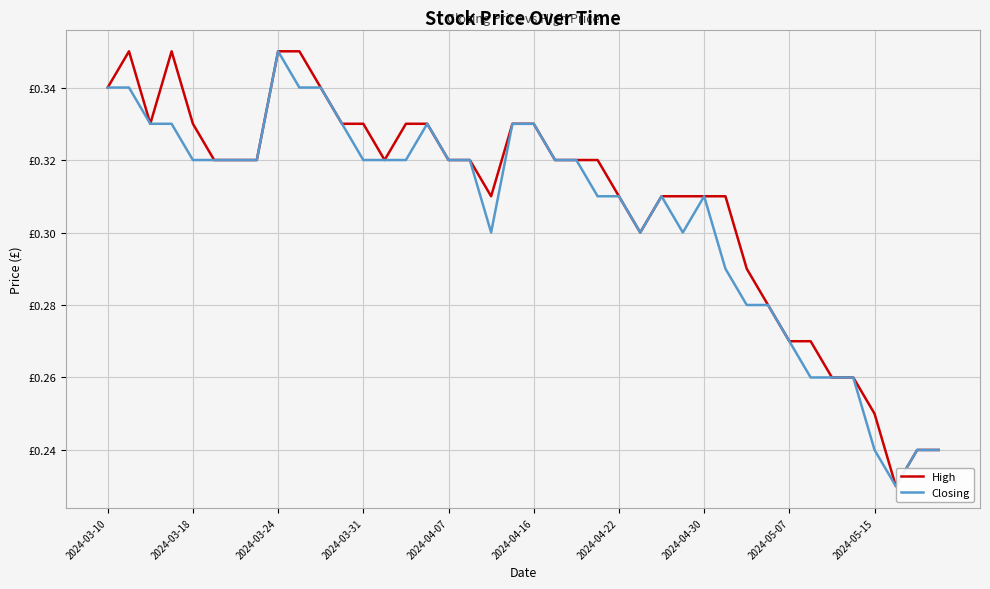

List the series in order of their overall mean, highest first.

High, Closing